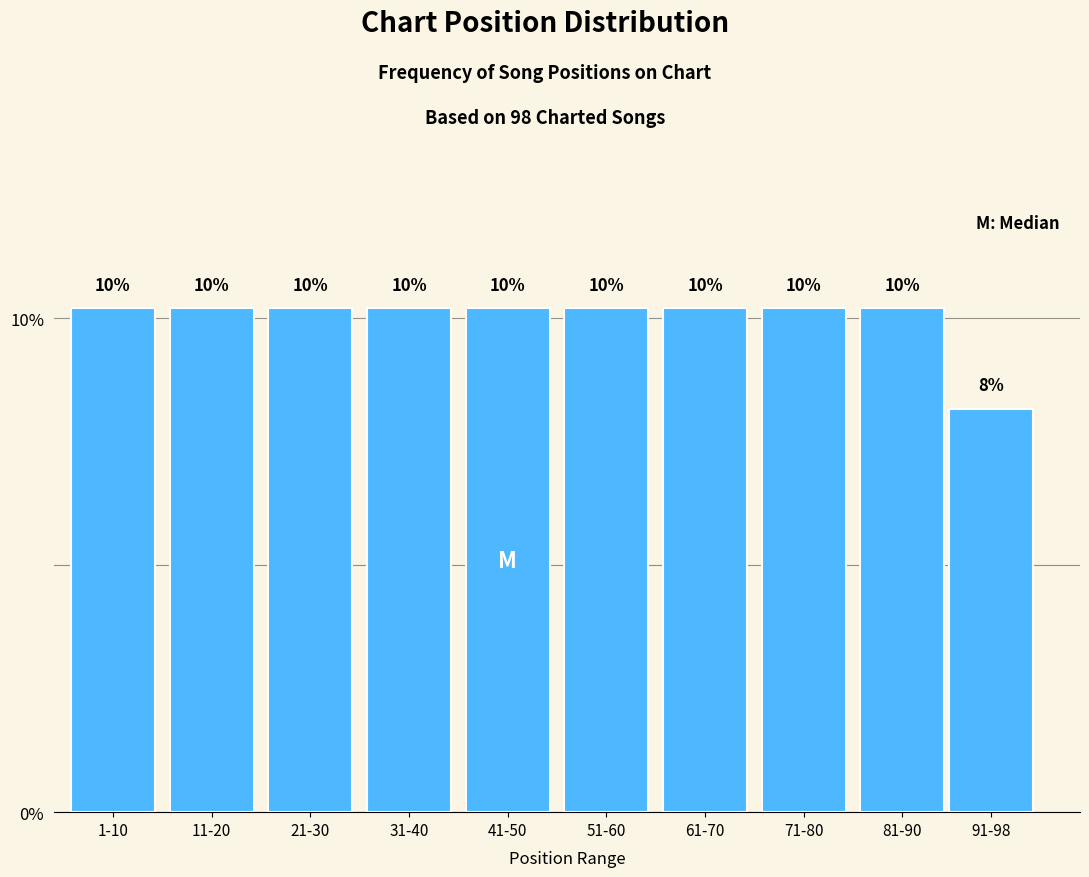

Are the bars horizontal?

No